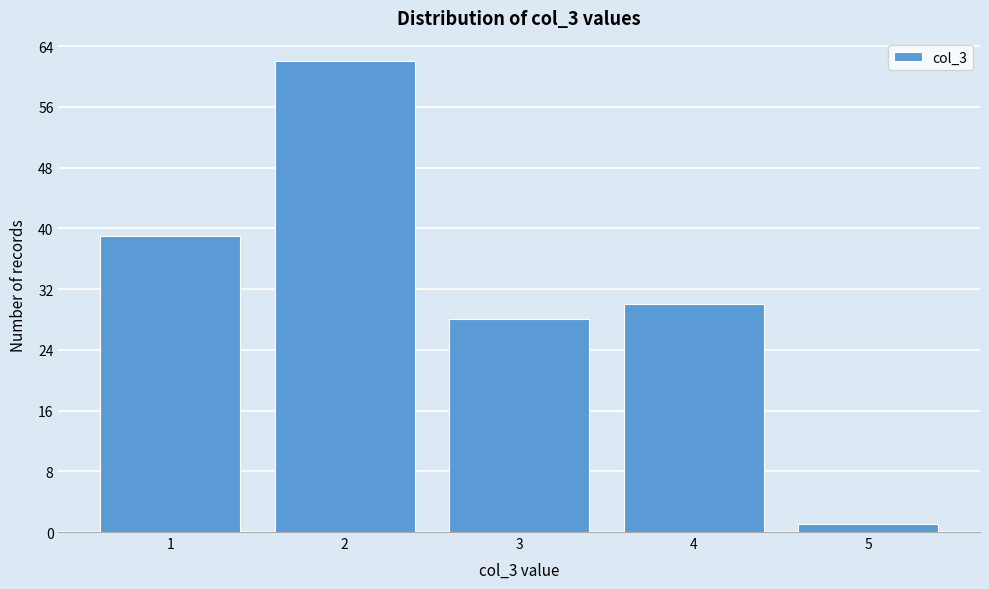

Reading left to right, extract all data points from this chart.

39	62	28	30	1